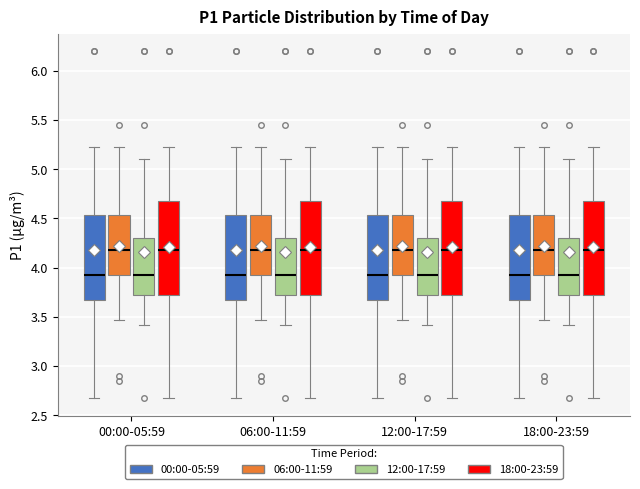

Where is the upper edge of the box for 18:00-23:59 (12:00-17:59) on the y-axis? The values are not printed on the chart, so give them approximately, as read against the axis.

4.30